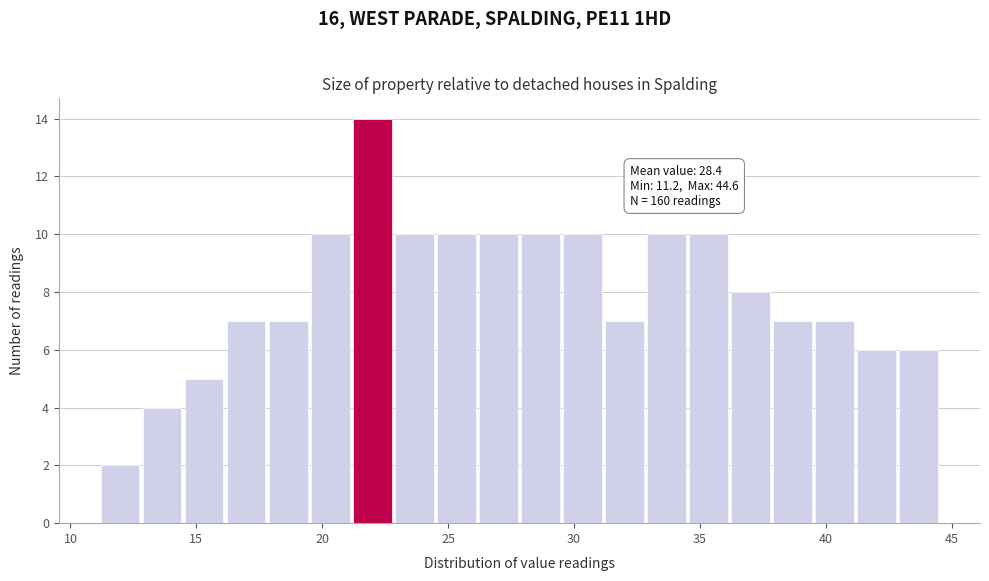

Around what value on the x-axis is the tallest bar? Give the approximate position of its centre, as read against the axis.

22.0